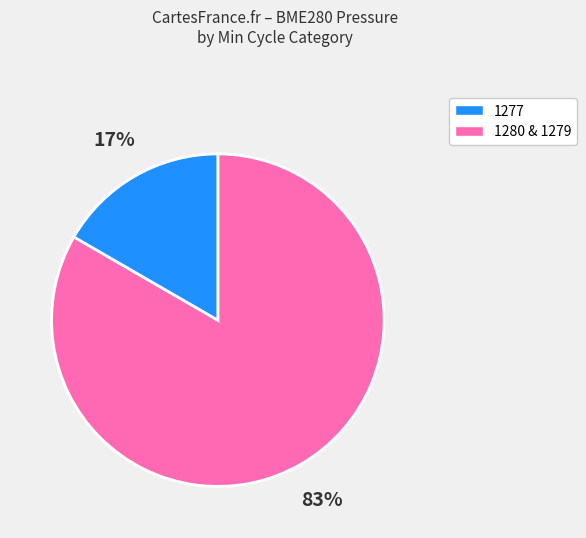

Is there any slice that represents more than half of the pie?

Yes